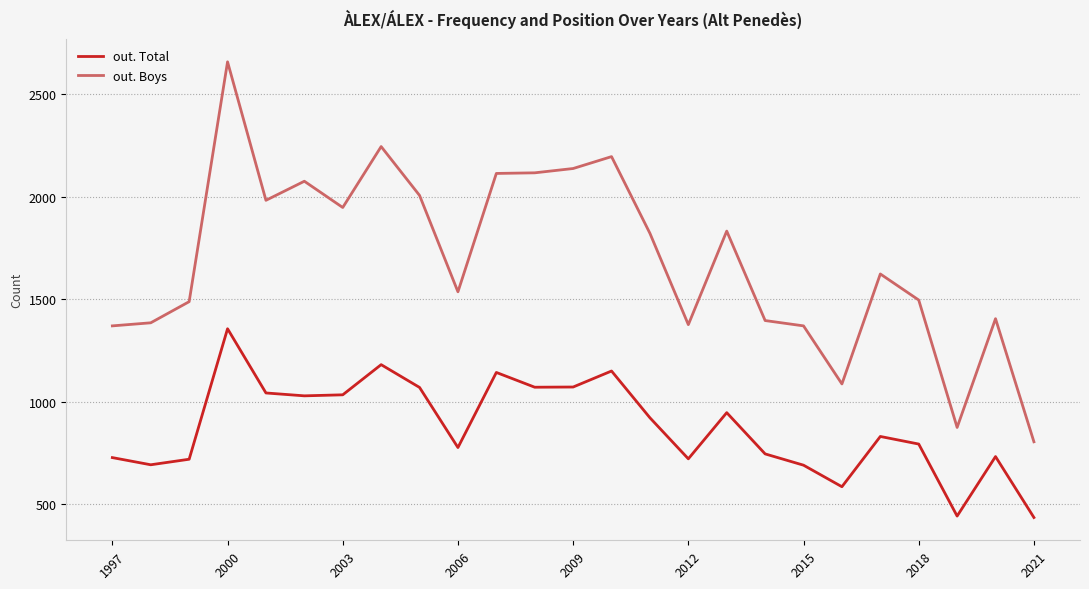

Rank the series by their maximum value, from highest to lowest.

out. Boys, out. Total